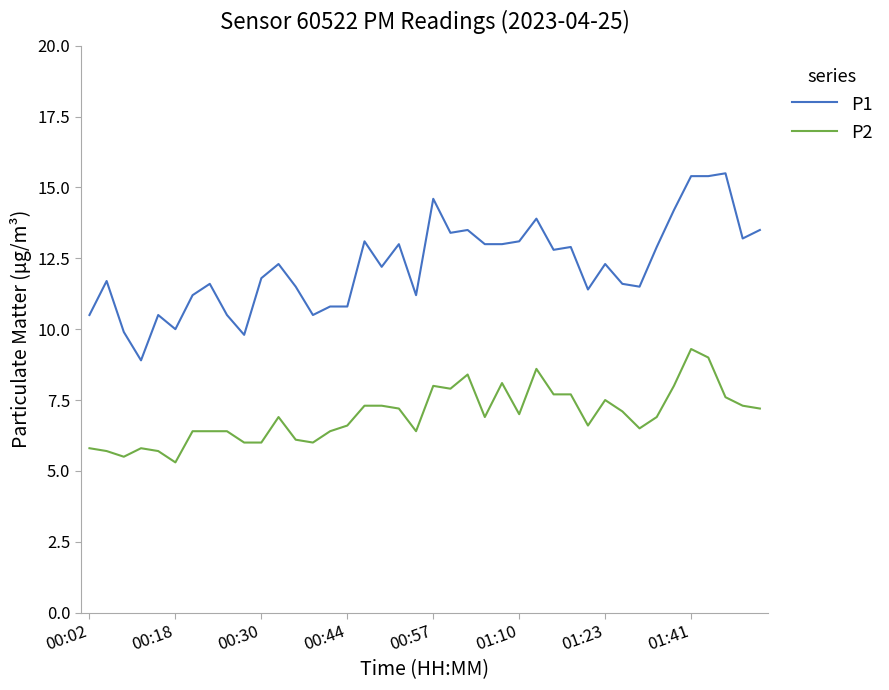

True or false: P1 and P2 cross at least once.

False